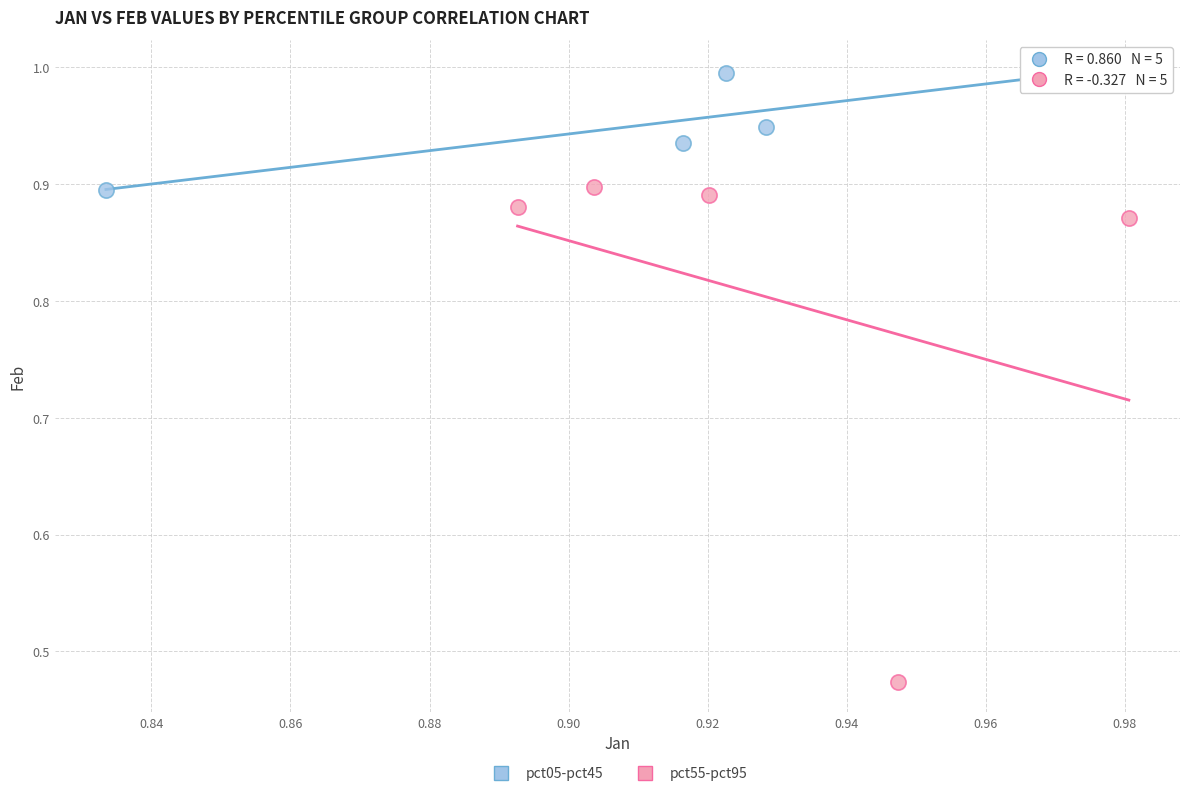

Which series reaches the minimum Y coordinate?

pct55-pct95